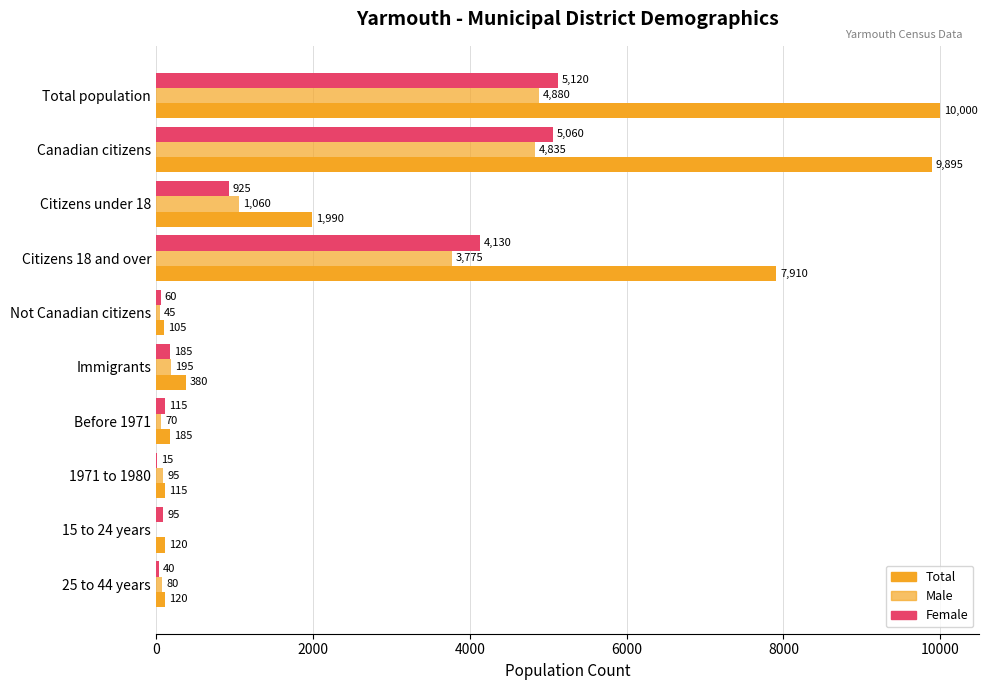

What are all the series names shown in the legend?

Total, Male, Female